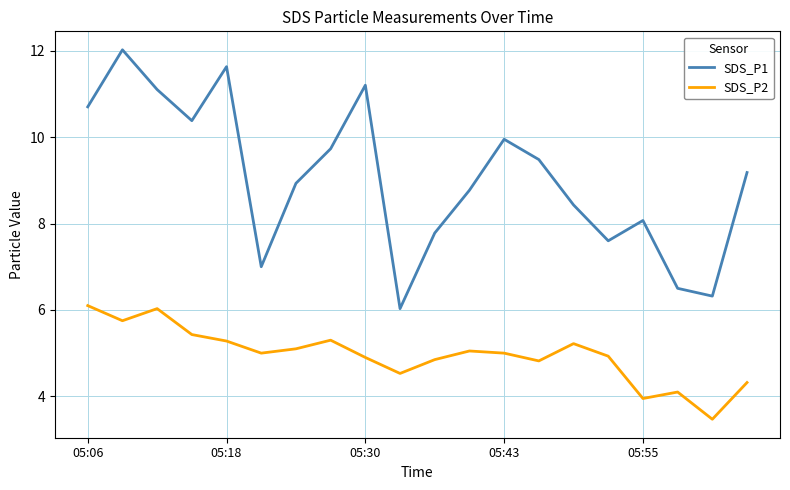

Rank the series by their maximum value, from lowest to highest.

SDS_P2, SDS_P1